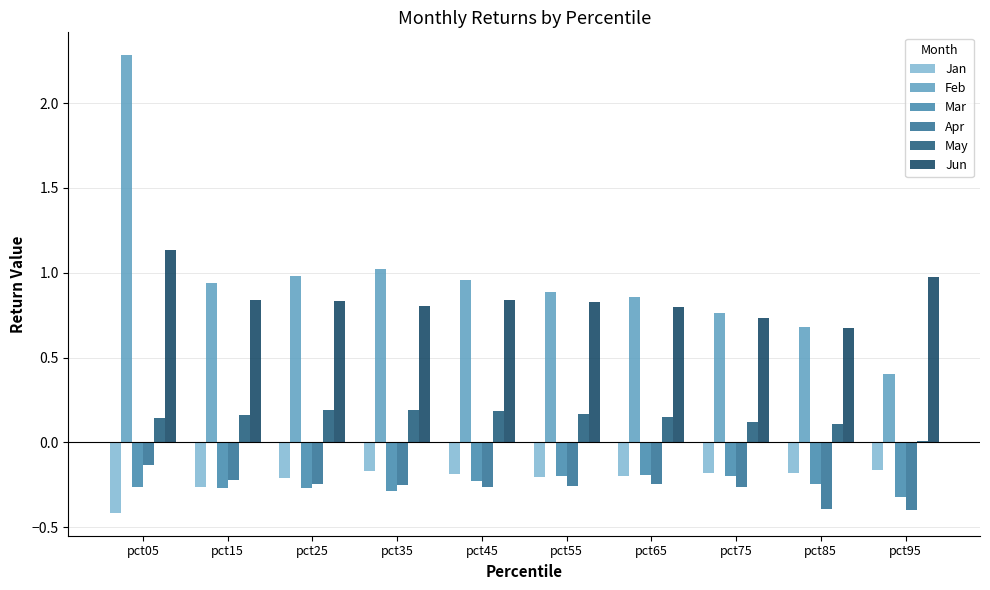

What is the value of the Apr bar at the 5th from the left?

-0.3